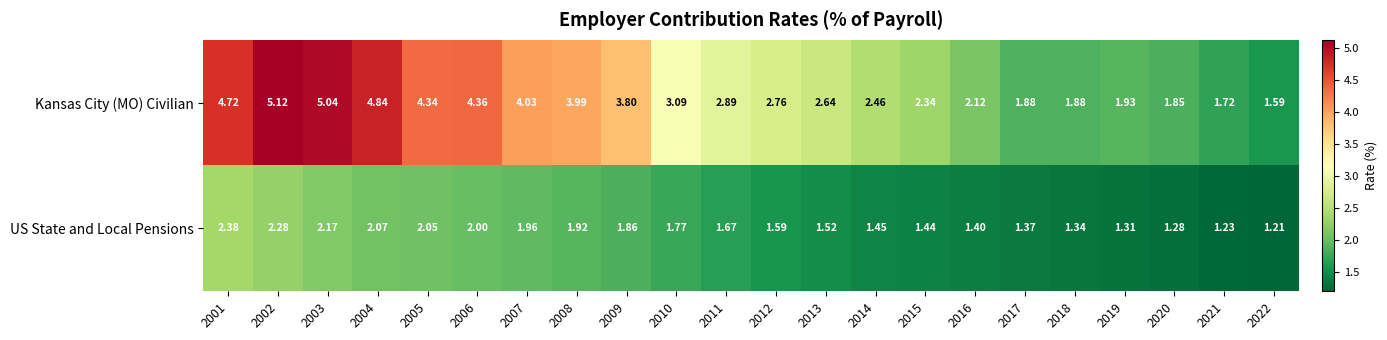

How many categories are shown in the chart?

22